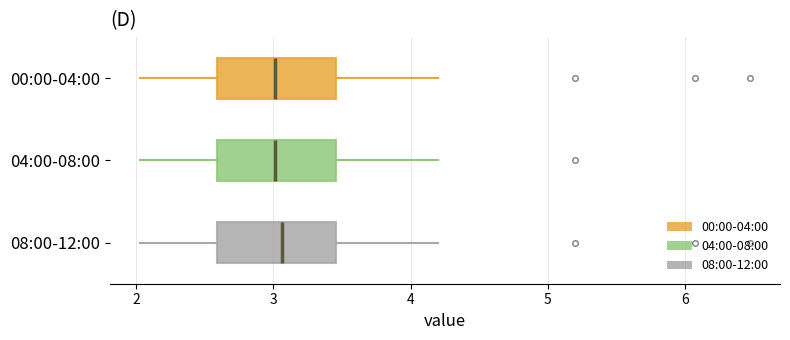

Reading bottom to top, read every box against the x-axis: the position of its median line, the range the box covers, and the ends of its whiskers. The values are not printed on the chart, so give them approximately, as read against the axis.

08:00-12:00: median 3.1, box 2.6 to 3.5, whiskers 2.0 to 4.2
04:00-08:00: median 3.0, box 2.6 to 3.5, whiskers 2.0 to 4.2
00:00-04:00: median 3.0, box 2.6 to 3.5, whiskers 2.0 to 4.2